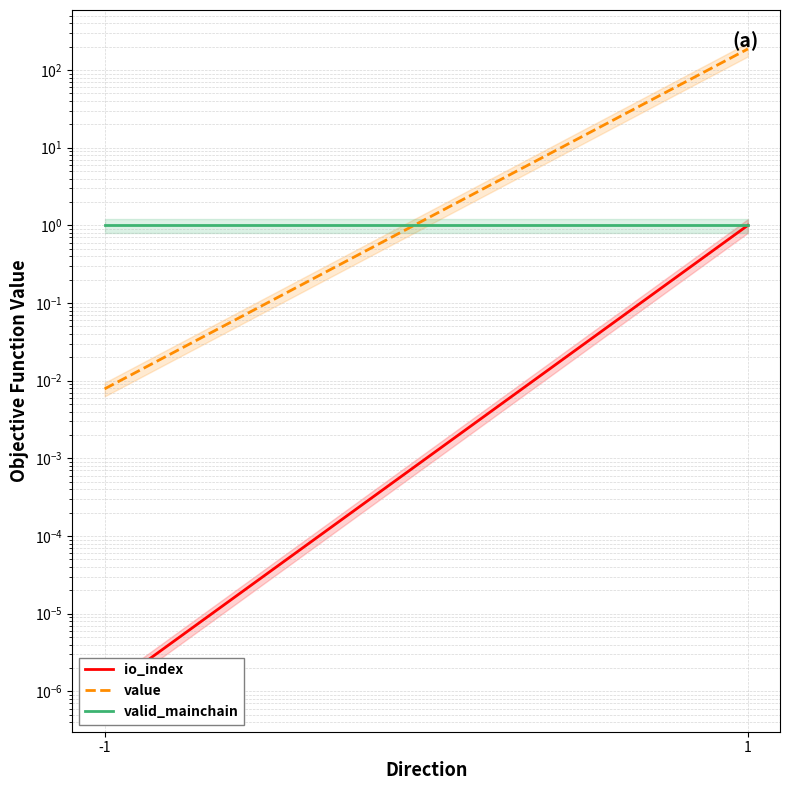

The value of value at 1 is 186.5. True or false?

True